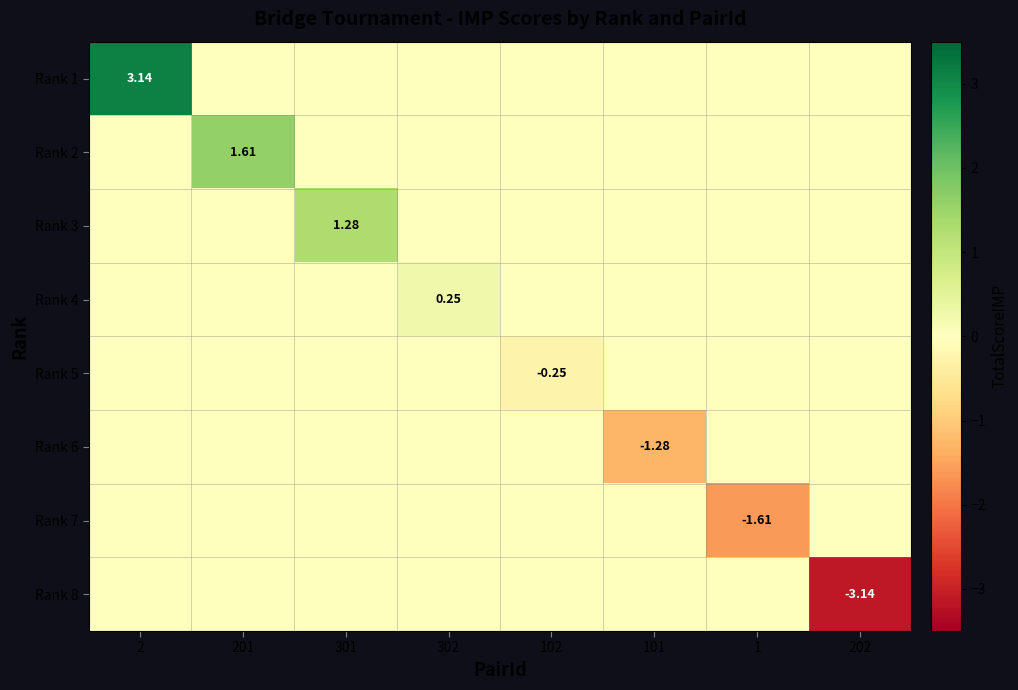

At 2, list the series in order from smallest to largest.

Rank 2, Rank 3, Rank 4, Rank 5, Rank 6, Rank 7, Rank 8, Rank 1